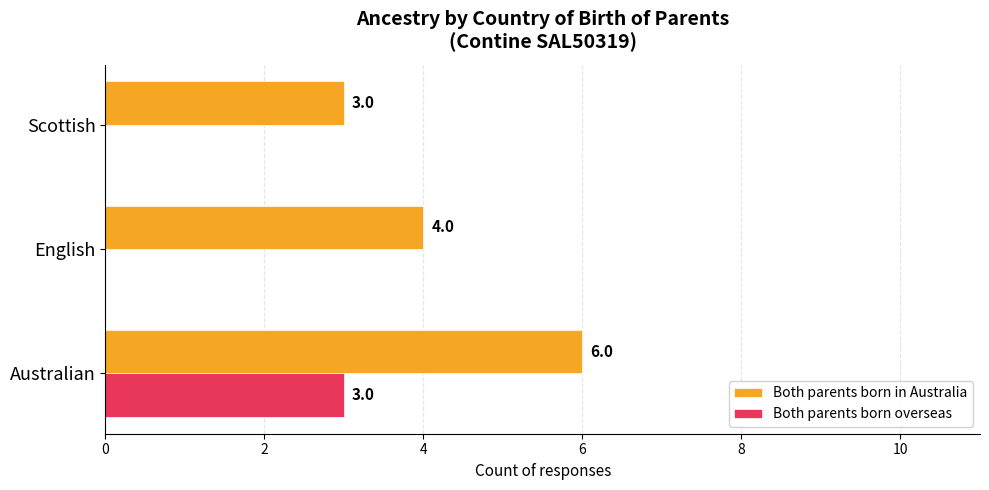

What is the sum of all Both parents born in Australia values?

13